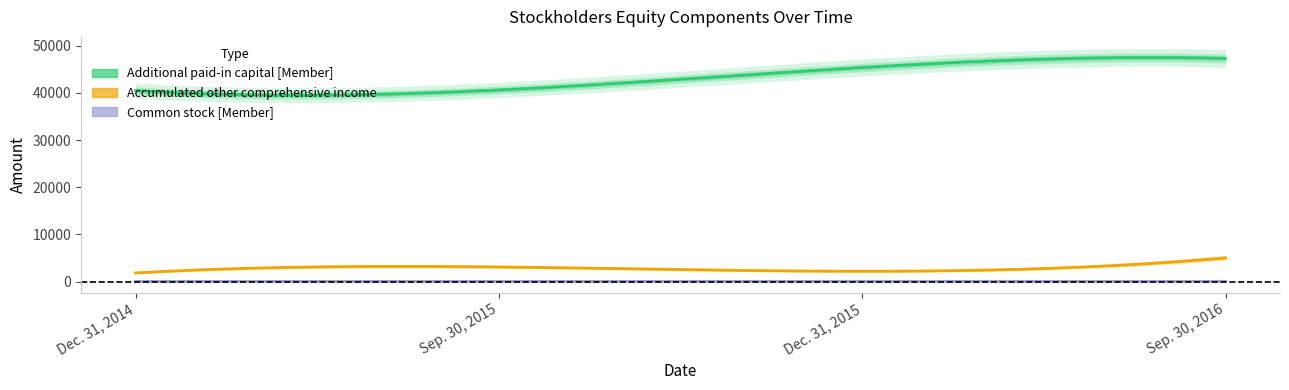

At which label is Common stock [Member] closest to 34?

Dec. 31, 2014